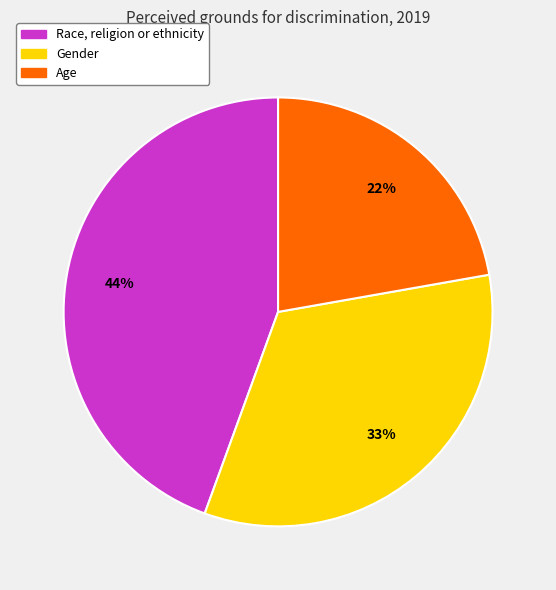

To the nearest percent, what is the average slice percentage?

33%